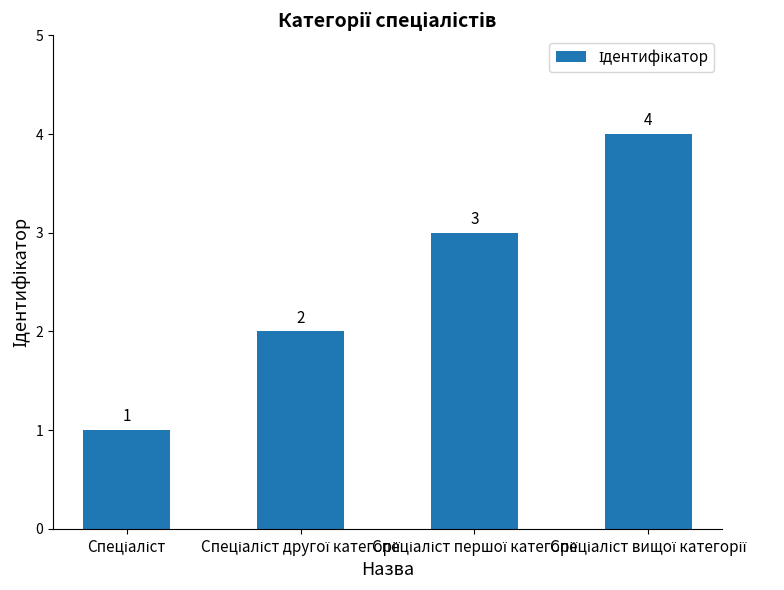

How many values are between 2 and 4?

3